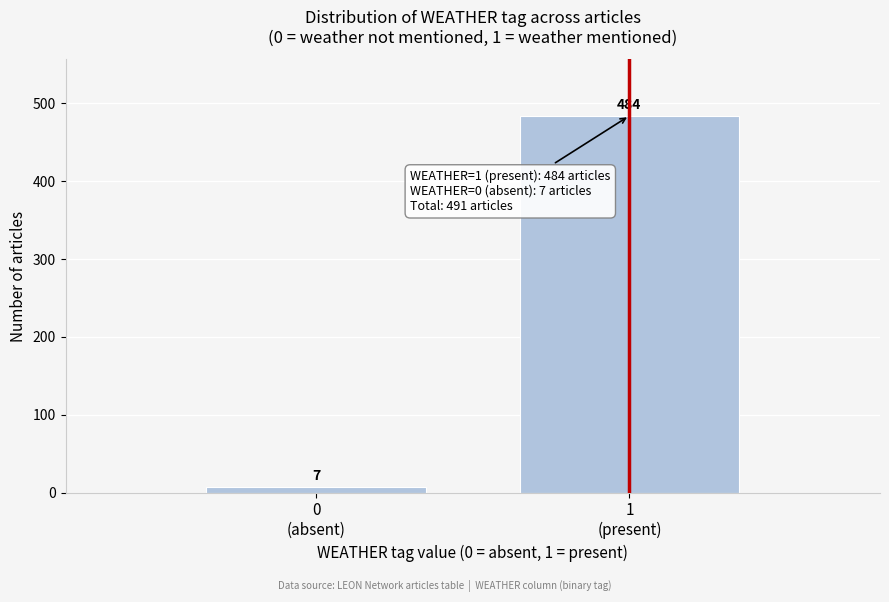

Reading right to left, what are all the values shown in this chart?

484	7